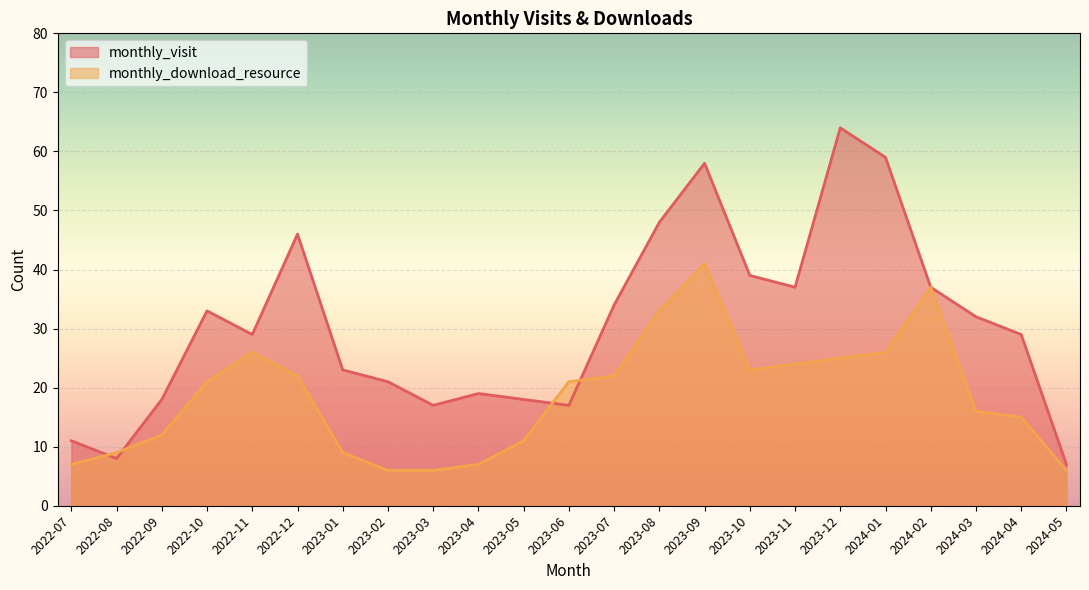

At which label is monthly_visit closest to 35?

2023-07